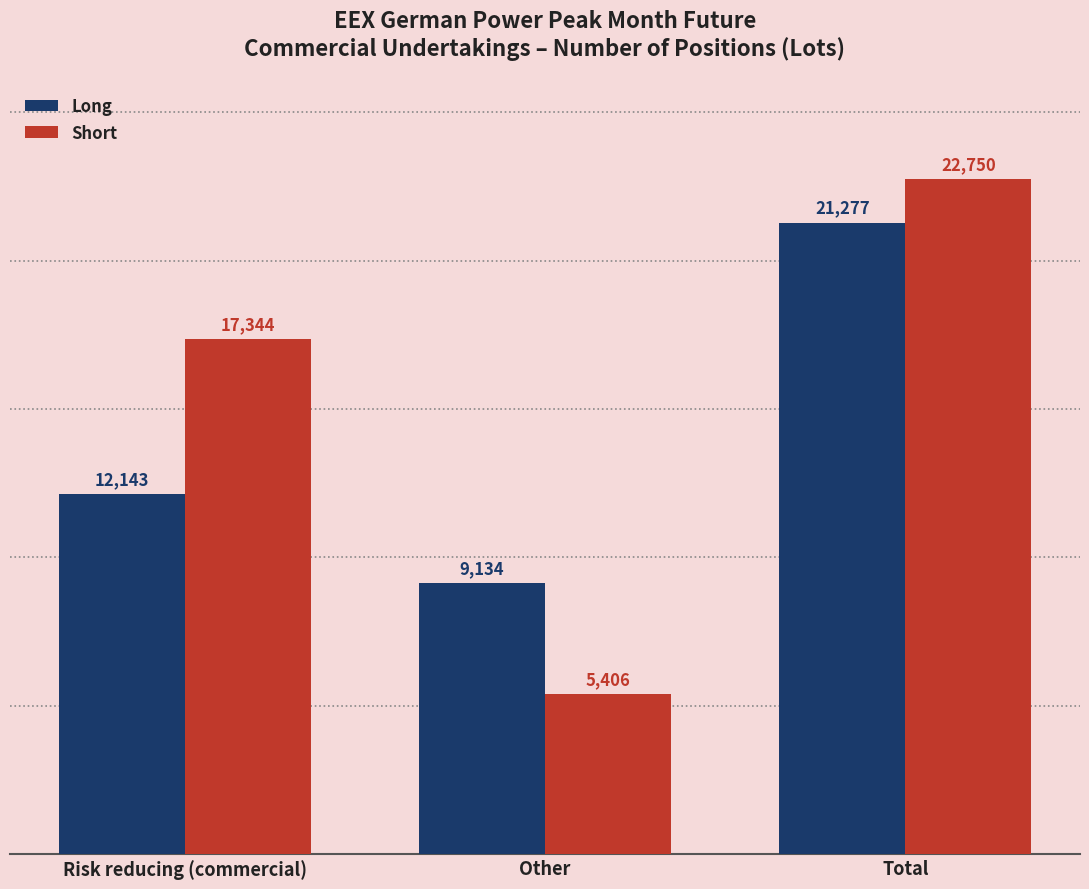

Reading right to left, what are all the values shown in this chart?

Long: 21277	9134	12143
Short: 22750	5406	17344